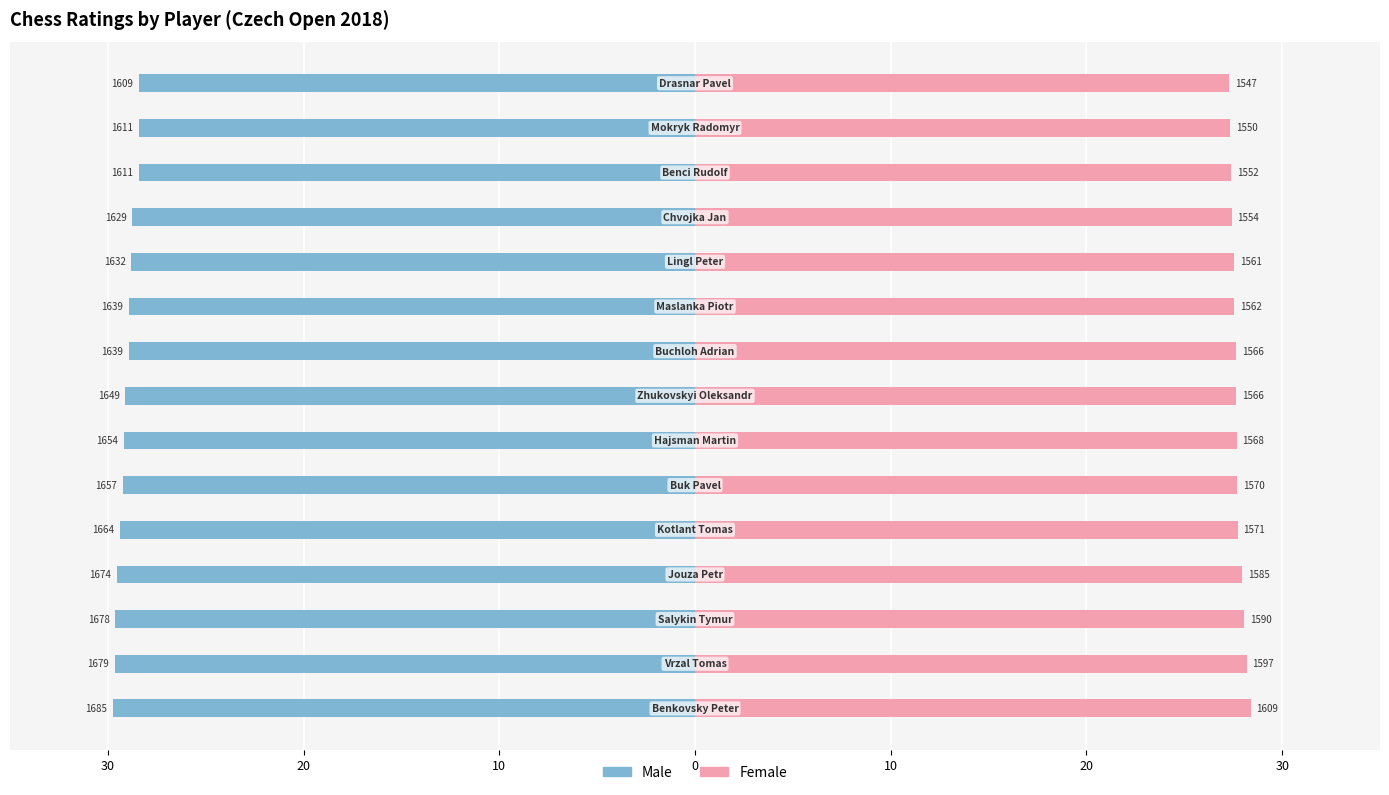

What is the sum of all Male values?

-436.1